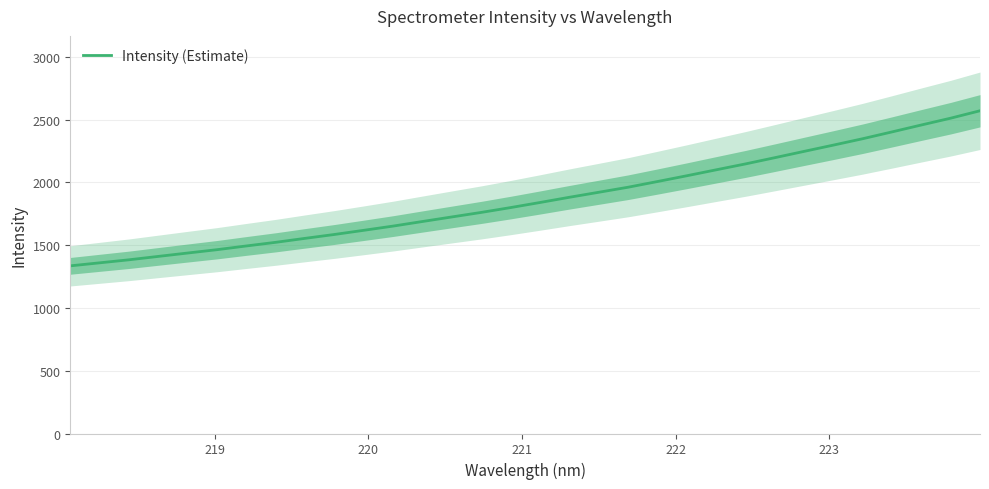

What is the maximum value for Intensity (Estimate)?

2571.0